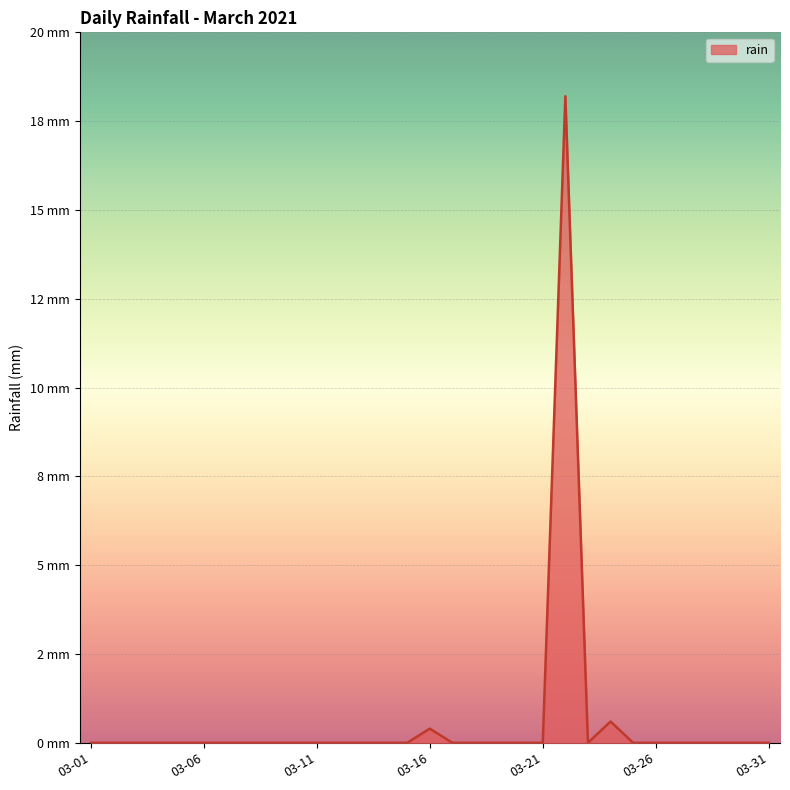

Is this an area chart (filled region under the line)?

Yes